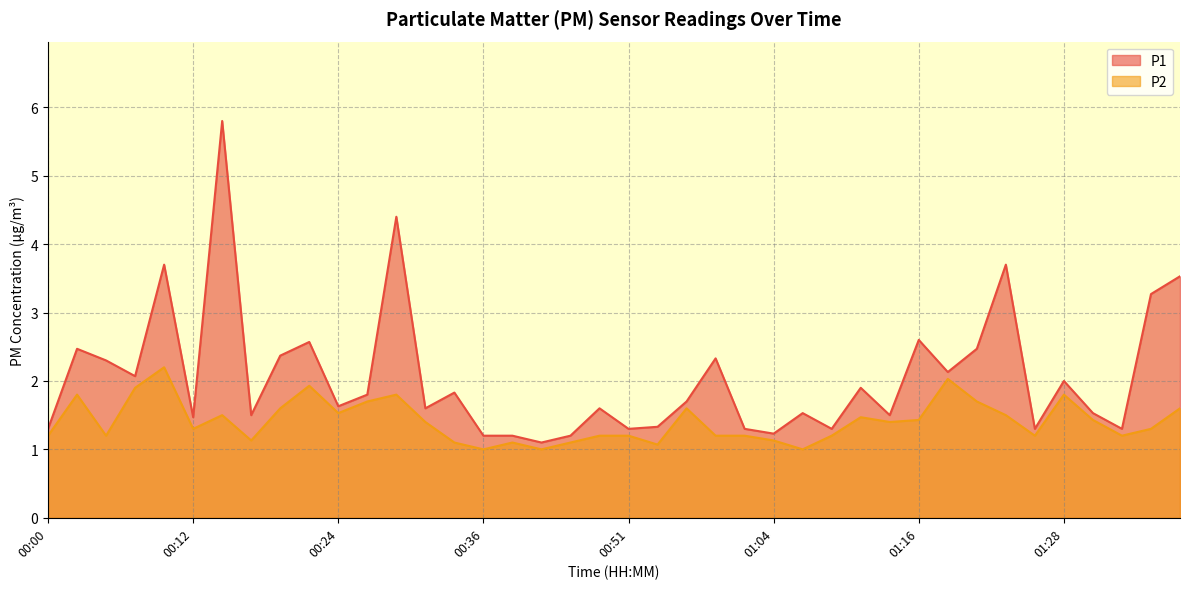

What is the average value of the P1 series?

2.1